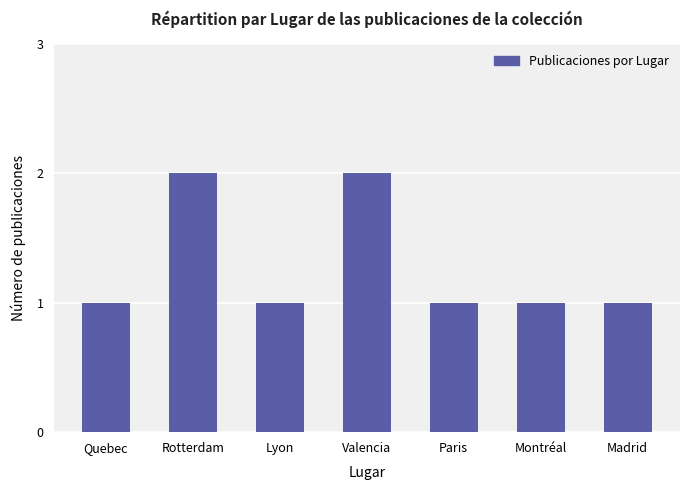

What is the difference between the maximum and minimum values?

1